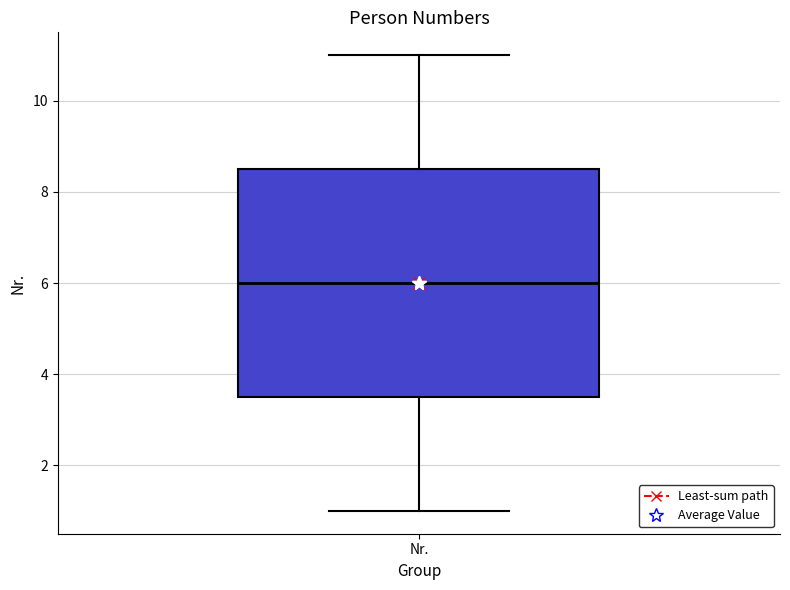

Where does the median line of the box for Nr. sit on the y-axis? The values are not printed on the chart, so give them approximately, as read against the axis.

6.0